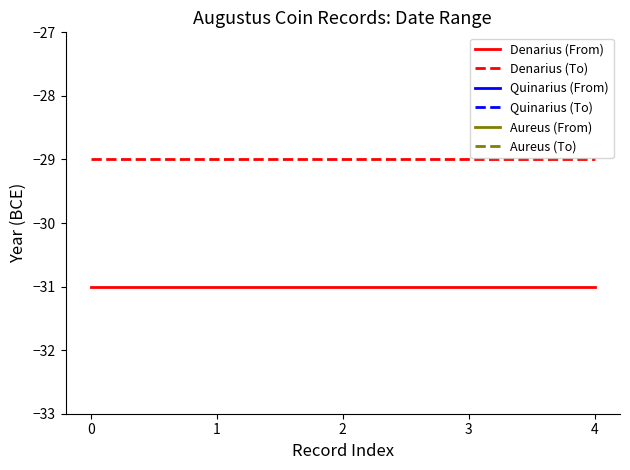

The value of Denarius (To) at 3 is -29. True or false?

True